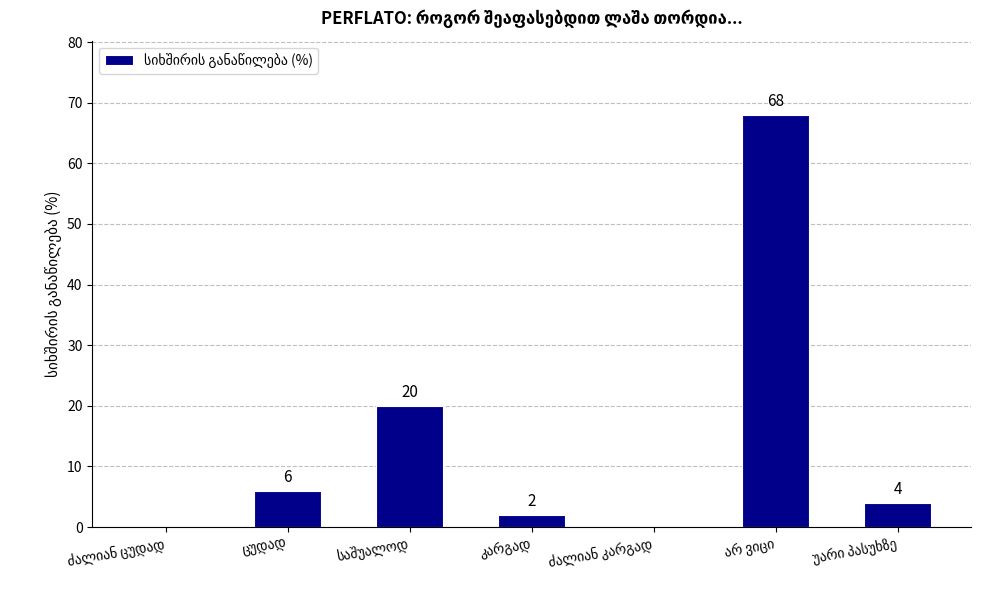

What is the sum of all values?

100